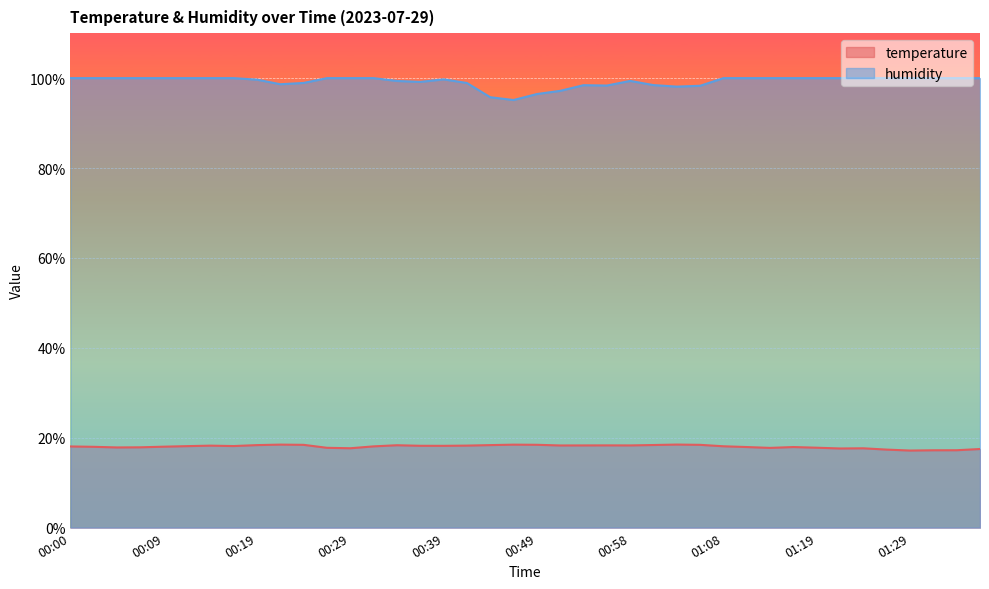

Reading left to right, transcribe all the data shown in this chart.

temperature: 00:00=18.1	00:02=18.0	00:04=17.8	00:07=17.9	00:09=18.0	00:12=18.1	00:14=18.2	00:17=18.1	00:19=18.4	00:22=18.5	00:24=18.4	00:26=17.8	00:29=17.7	00:31=18.1	00:34=18.3	00:36=18.2	00:39=18.2	00:41=18.2	00:44=18.4	00:46=18.5	00:49=18.4	00:51=18.3	00:53=18.3	00:56=18.3	00:58=18.3	01:01=18.4	01:03=18.5	01:06=18.4	01:08=18.1	01:11=17.9	01:14=17.7	01:16=17.9	01:19=17.8	01:22=17.6	01:24=17.6	01:27=17.4	01:29=17.1	01:32=17.2	01:34=17.2	01:37=17.5
humidity: 00:00=100.0	00:02=100.0	00:04=100.0	00:07=100.0	00:09=100.0	00:12=100.0	00:14=100.0	00:17=100.0	00:19=99.7	00:22=98.6	00:24=98.9	00:26=100.0	00:29=100.0	00:31=100.0	00:34=99.4	00:36=99.2	00:39=99.7	00:41=98.9	00:44=95.8	00:46=95.1	00:49=96.5	00:51=97.2	00:53=98.4	00:56=98.3	00:58=99.4	01:01=98.5	01:03=98.1	01:06=98.3	01:08=100.0	01:11=100.0	01:14=100.0	01:16=100.0	01:19=100.0	01:22=100.0	01:24=100.0	01:27=100.0	01:29=100.0	01:32=100.0	01:34=100.0	01:37=100.0